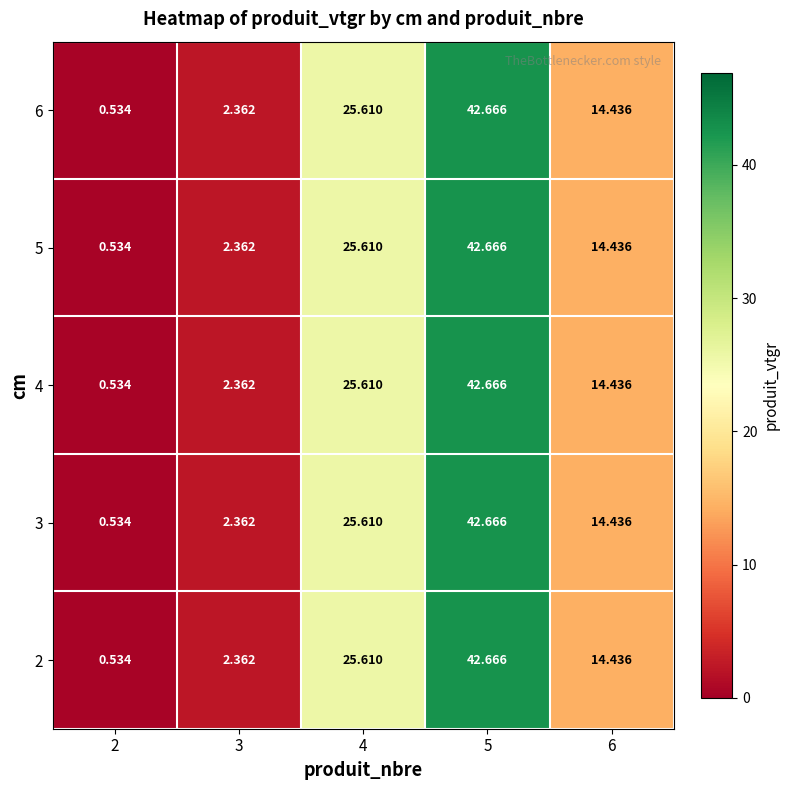

Is the value of 5 at 4 greater than the value of 4 at 3?

Yes